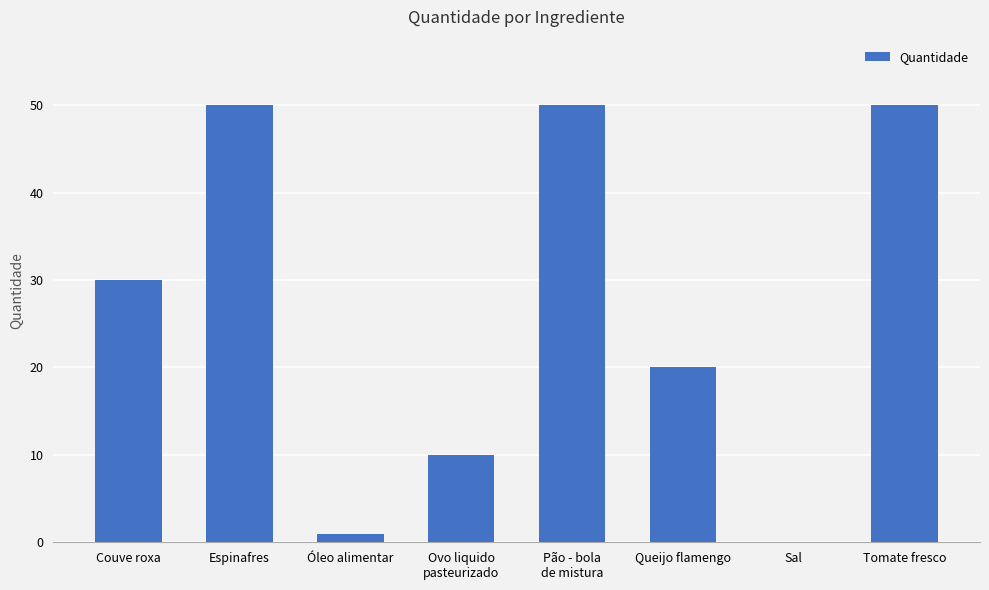

Is it true that the value at Espinafres is 87.6?

False